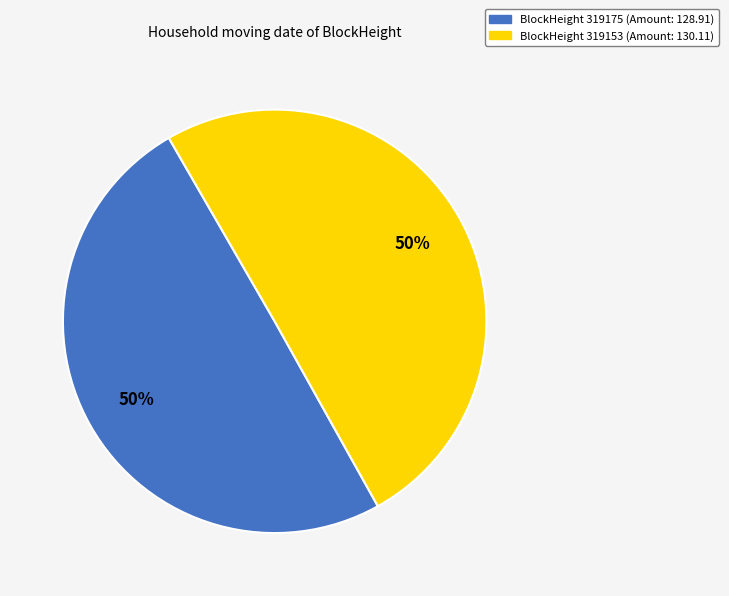

How many segments does this pie chart have?

2